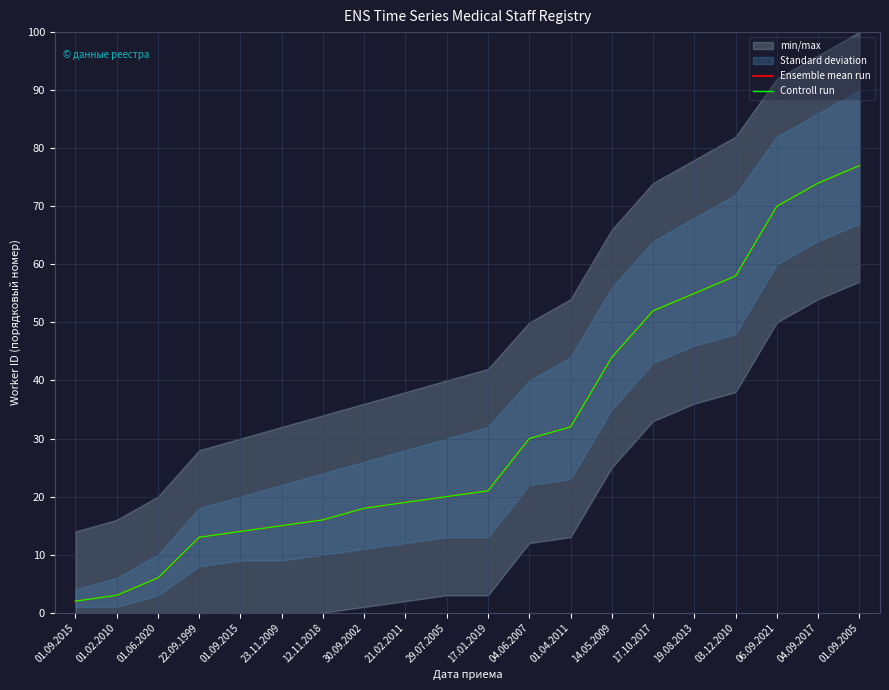

Is the value of Controll run at 21.02.2011 greater than the value of Ensemble mean run at 29.07.2005?

No